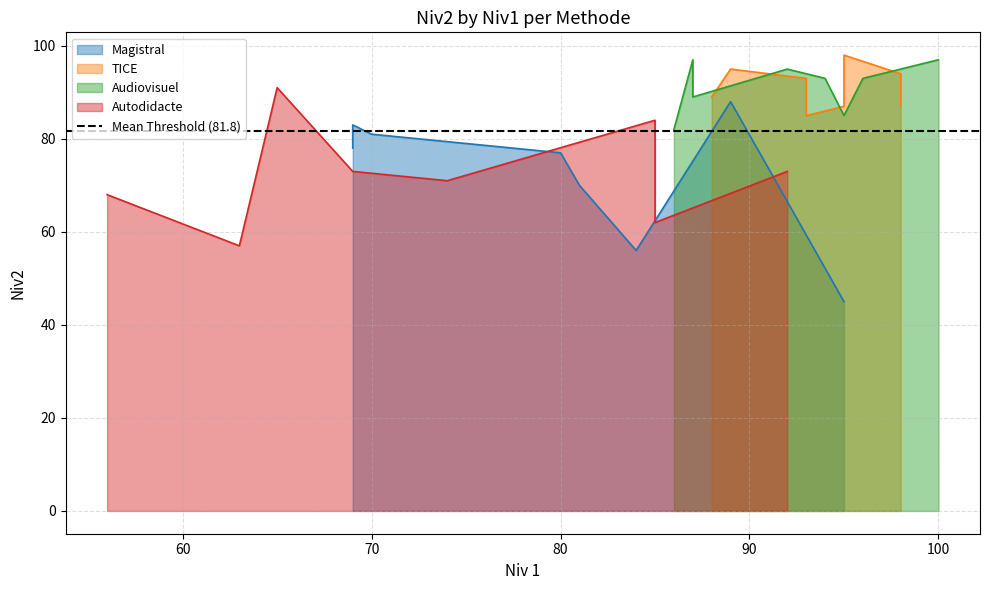

List the series in order of their peak value, highest first.

TICE, Audiovisuel, Autodidacte, Magistral